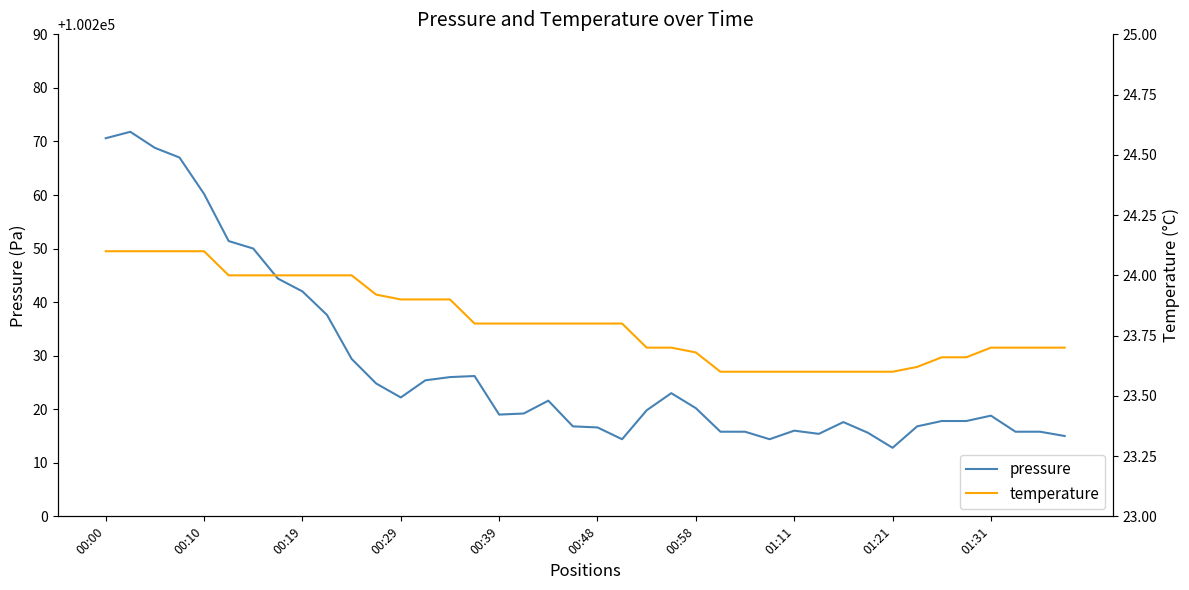

What is the total value across all series at 14?

100249.9